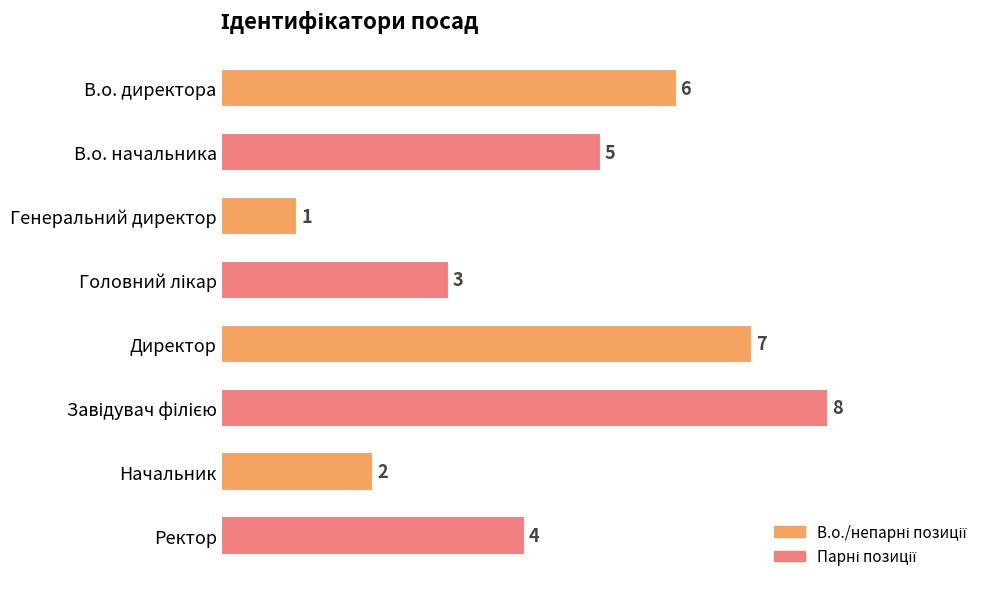

What is the greatest value displayed?

8